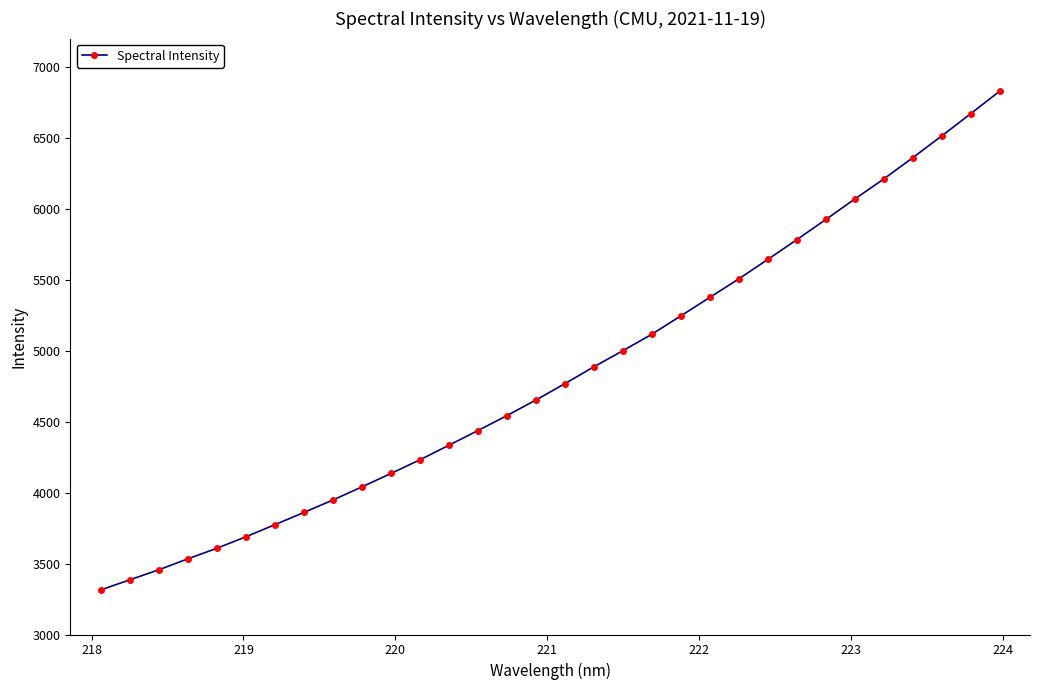

Is this an area chart (filled region under the line)?

No